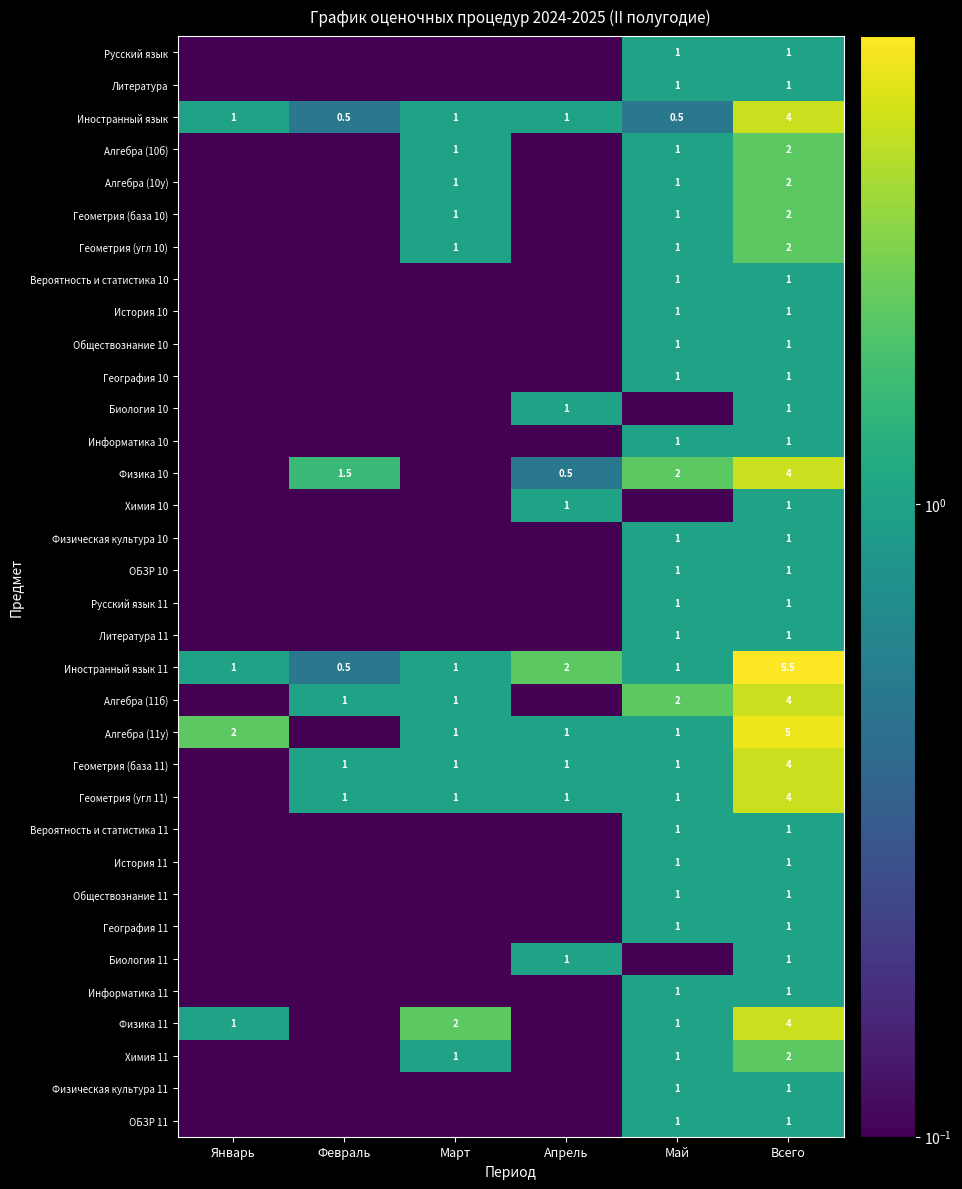

At which category is the sum across all series the highest?

Всего